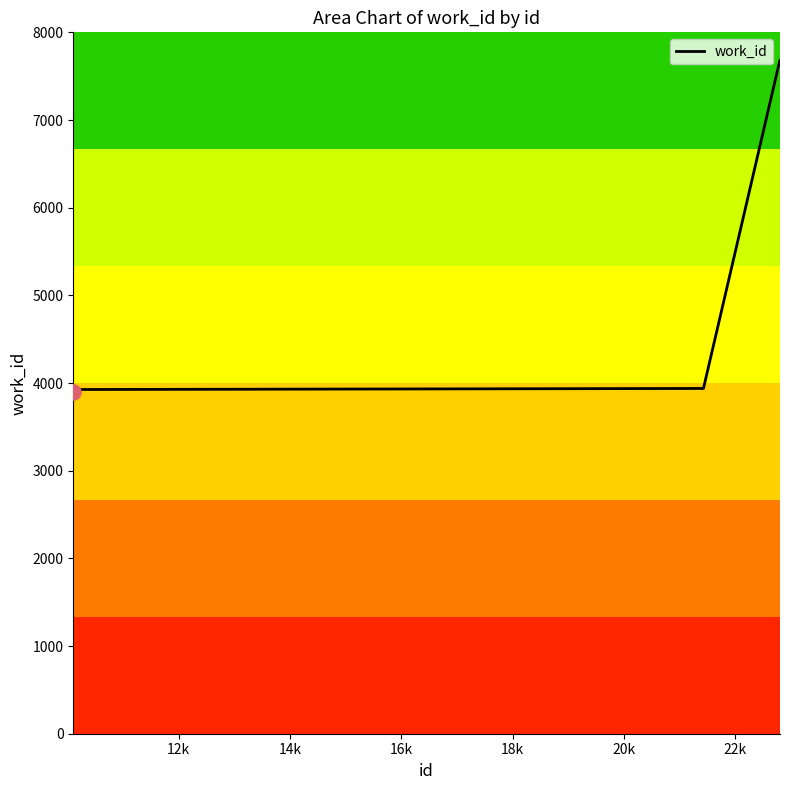

What is the maximum value shown in the chart?

7682